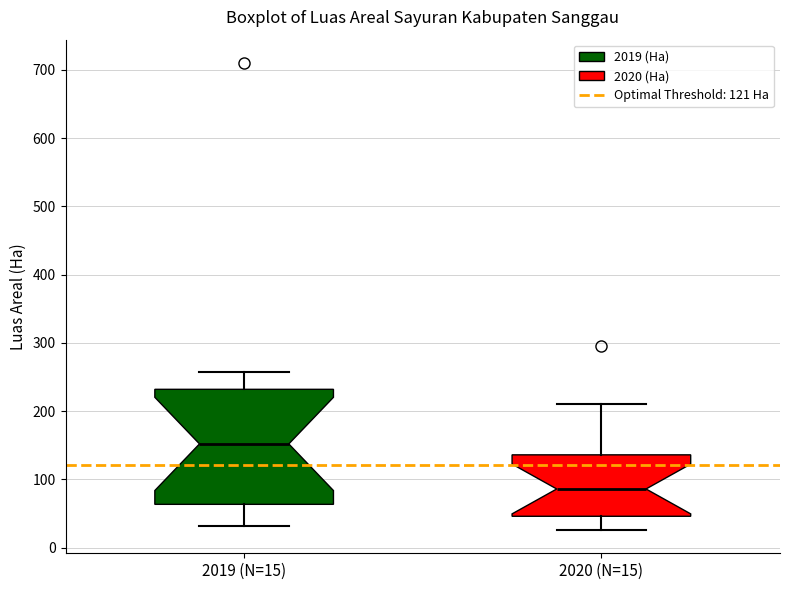

Which box has the highest median line?

2019 (N=15)